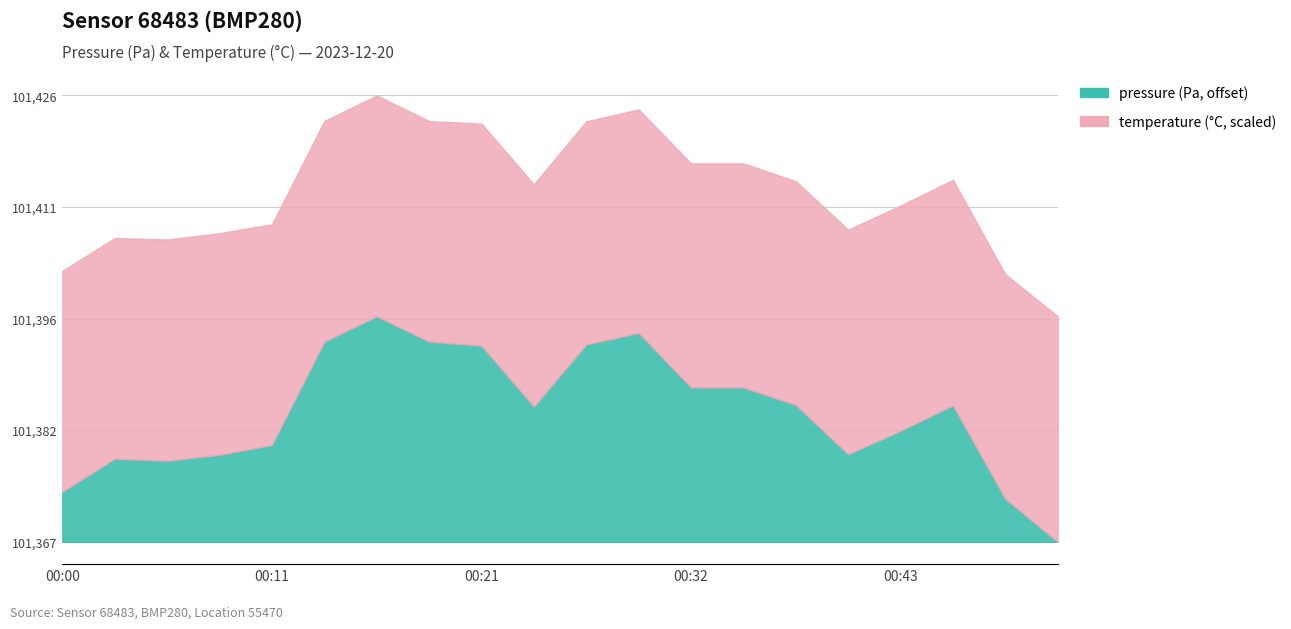

True or false: pressure has more than 0 points higher than both neighbors.

True